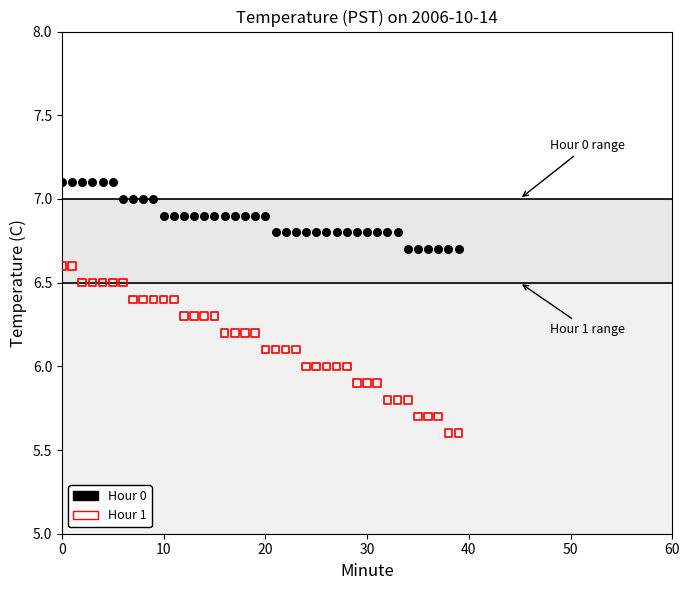

Which series has the largest Y range (max minus min)?

Hour 1